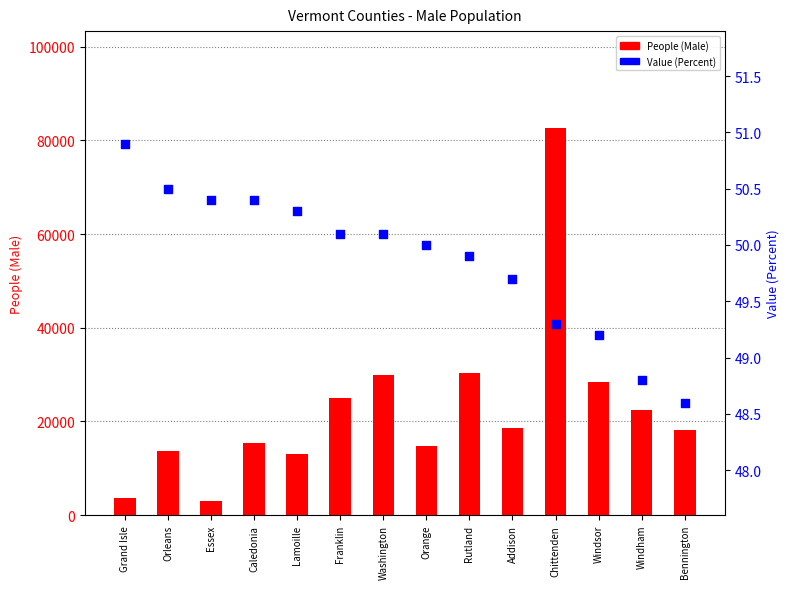

Which series reaches the minimum Y coordinate?

Value (Percent)